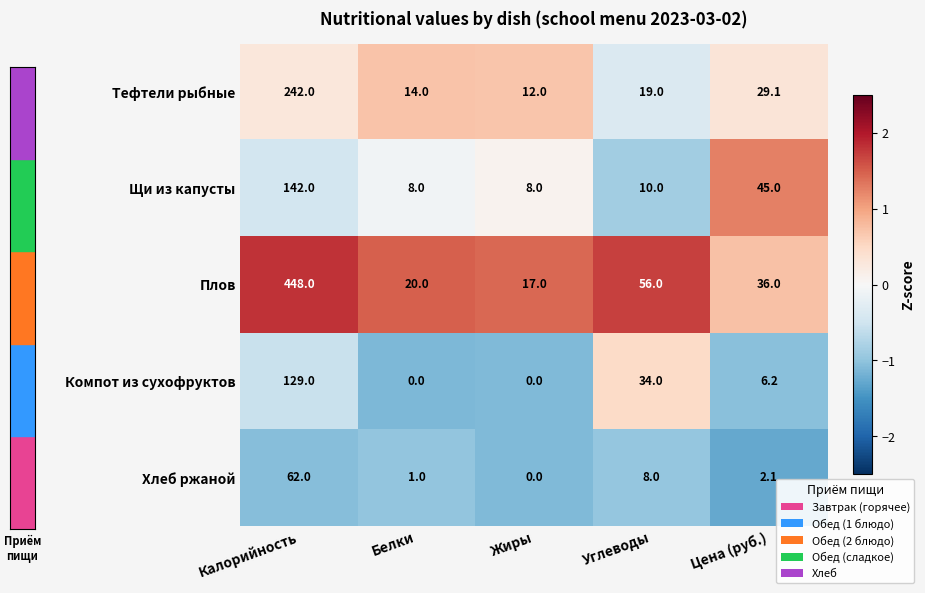

Reading right to left, list all the values displayed in this chart.

Тефтели рыбные: Цена (руб.)=29.1	Углеводы=19.0	Жиры=12.0	Белки=14.0	Калорийность=242.0
Щи из капусты: Цена (руб.)=45.0	Углеводы=10.0	Жиры=8.0	Белки=8.0	Калорийность=142.0
Плов: Цена (руб.)=36.0	Углеводы=56.0	Жиры=17.0	Белки=20.0	Калорийность=448.0
Компот из сухофруктов: Цена (руб.)=6.2	Углеводы=34.0	Жиры=0.0	Белки=0.0	Калорийность=129.0
Хлеб ржаной: Цена (руб.)=2.1	Углеводы=8.0	Жиры=0.0	Белки=1.0	Калорийность=62.0